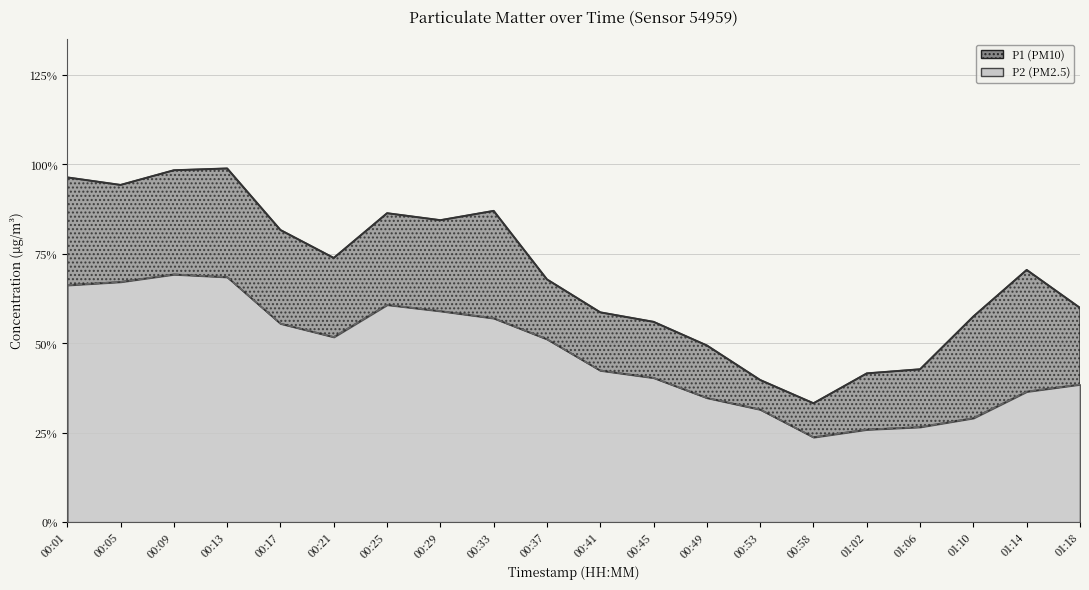

Which category has the lowest value in the P2 series?

00:58